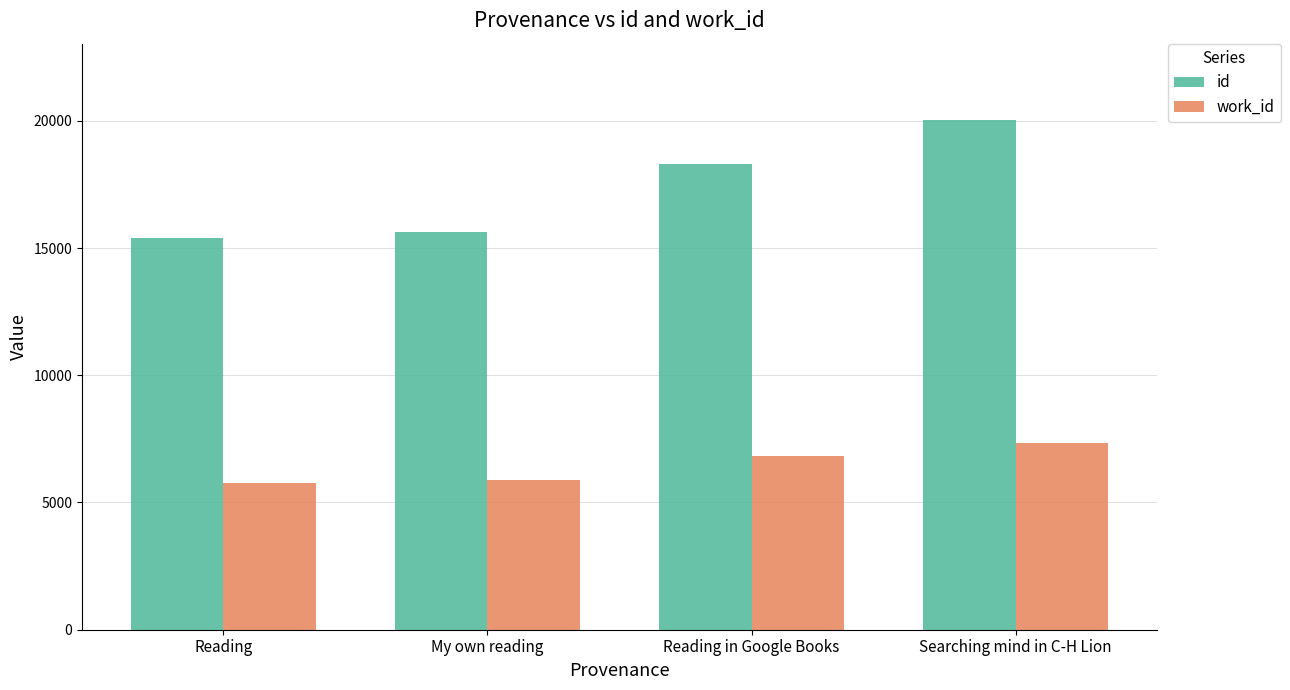

Where is work_id nearest to the value 6555?

Reading in Google Books